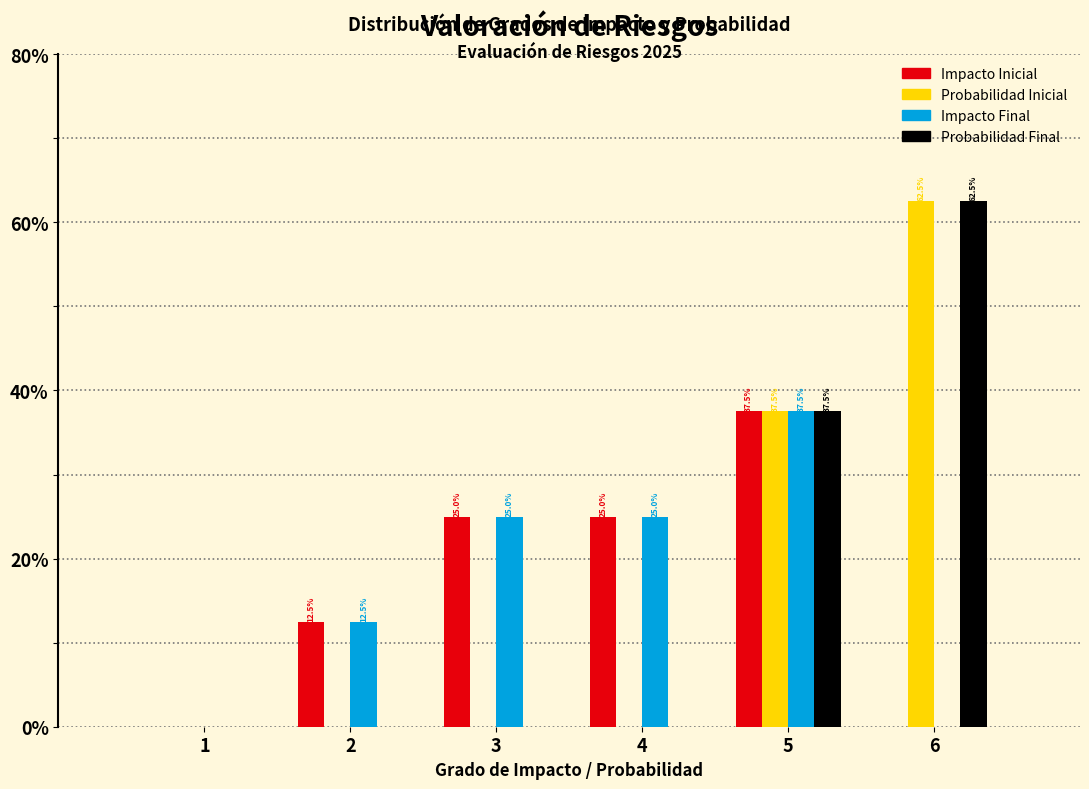

Reading left to right, extract all data points from this chart.

Impacto Inicial: 1=0.0	2=12.5	3=25.0	4=25.0	5=37.5	6=0.0
Probabilidad Inicial: 1=0.0	2=0.0	3=0.0	4=0.0	5=37.5	6=62.5
Impacto Final: 1=0.0	2=12.5	3=25.0	4=25.0	5=37.5	6=0.0
Probabilidad Final: 1=0.0	2=0.0	3=0.0	4=0.0	5=37.5	6=62.5